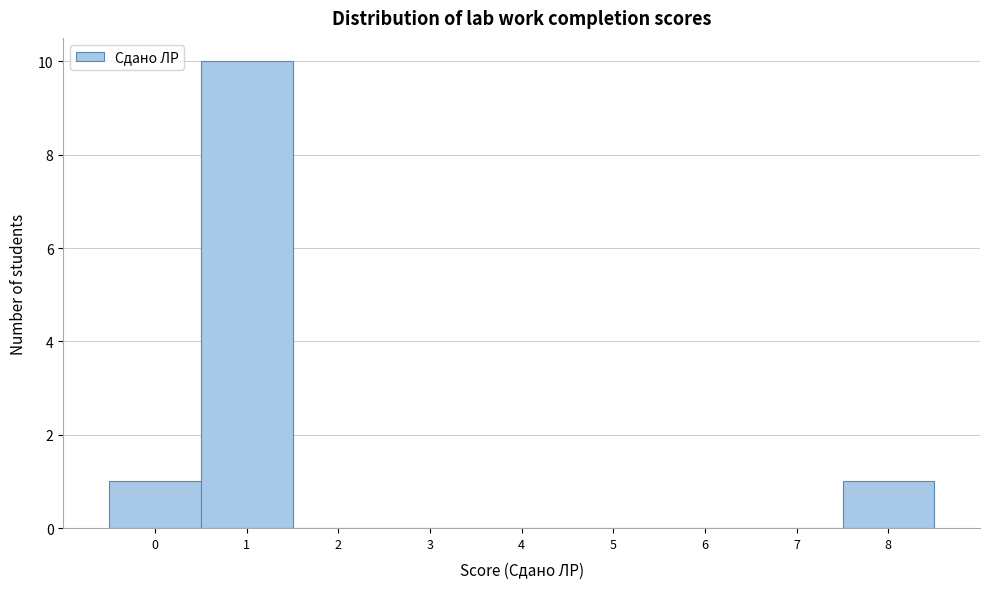

Reading left to right, what are all the values shown in this chart?

0=1	1=10	2=0	3=0	4=0	5=0	6=0	7=0	8=1